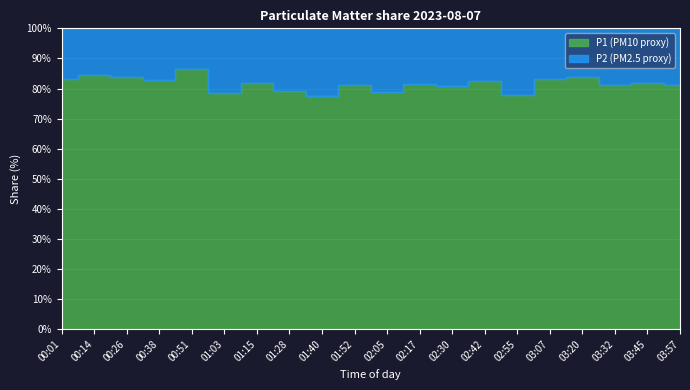

Is the value of P2 at 02:30 greater than the value of P1 at 02:30?

No